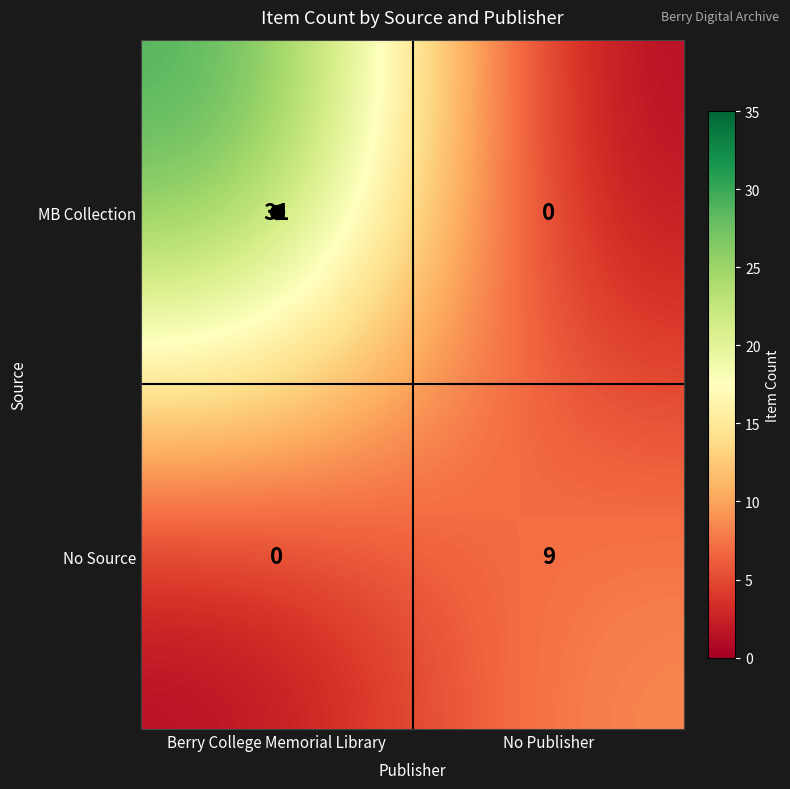

At which label is No Source closest to 4?

Berry College Memorial Library